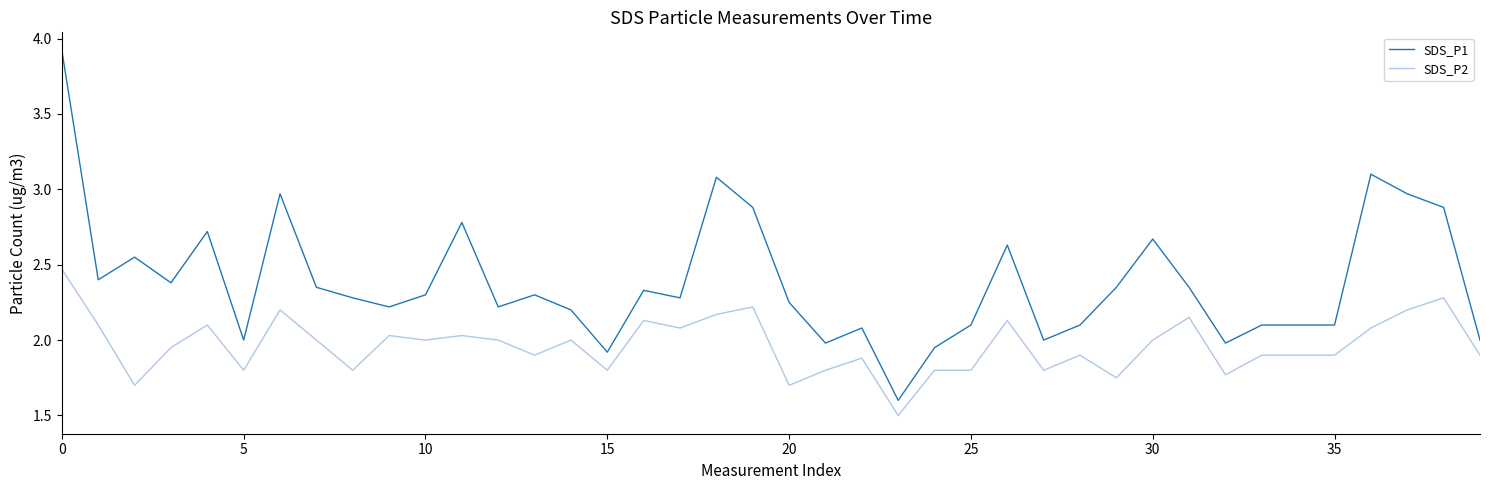

What is the difference between the second highest and second lowest values in the SDS_P2 series?

0.6